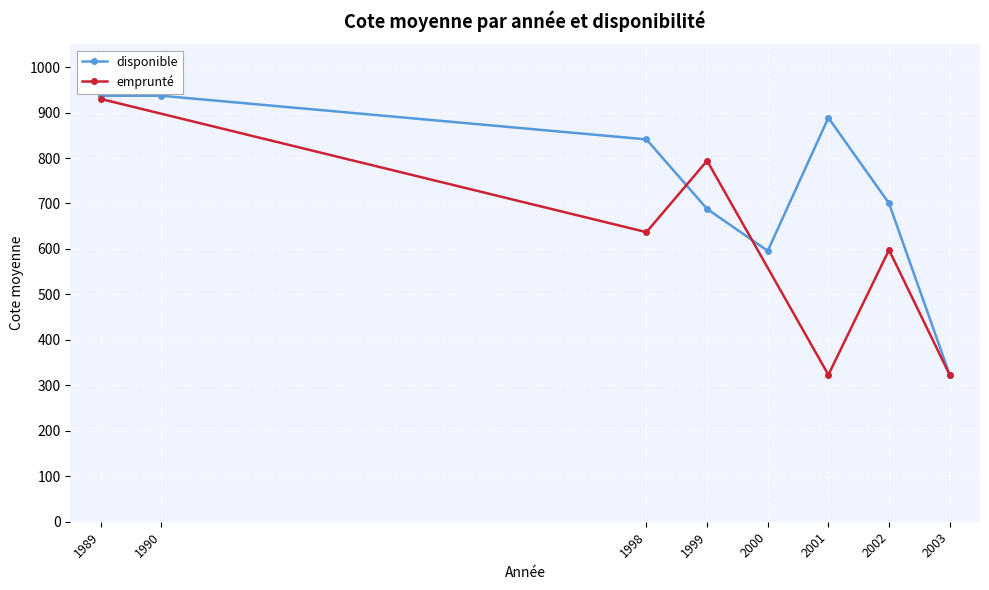

How many categories are shown in the chart?

8